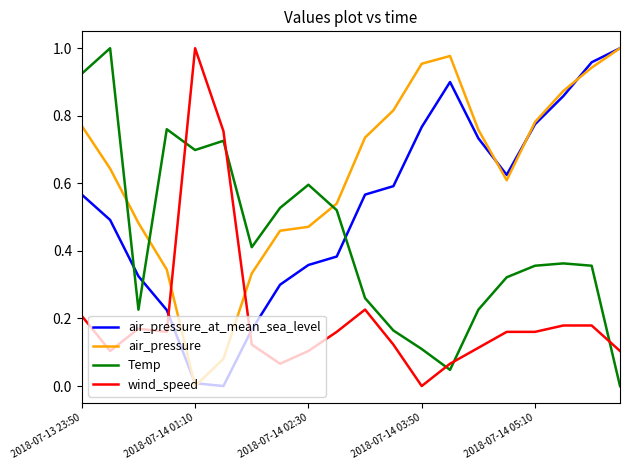

How many times do air_pressure and wind_speed cross each other?

2